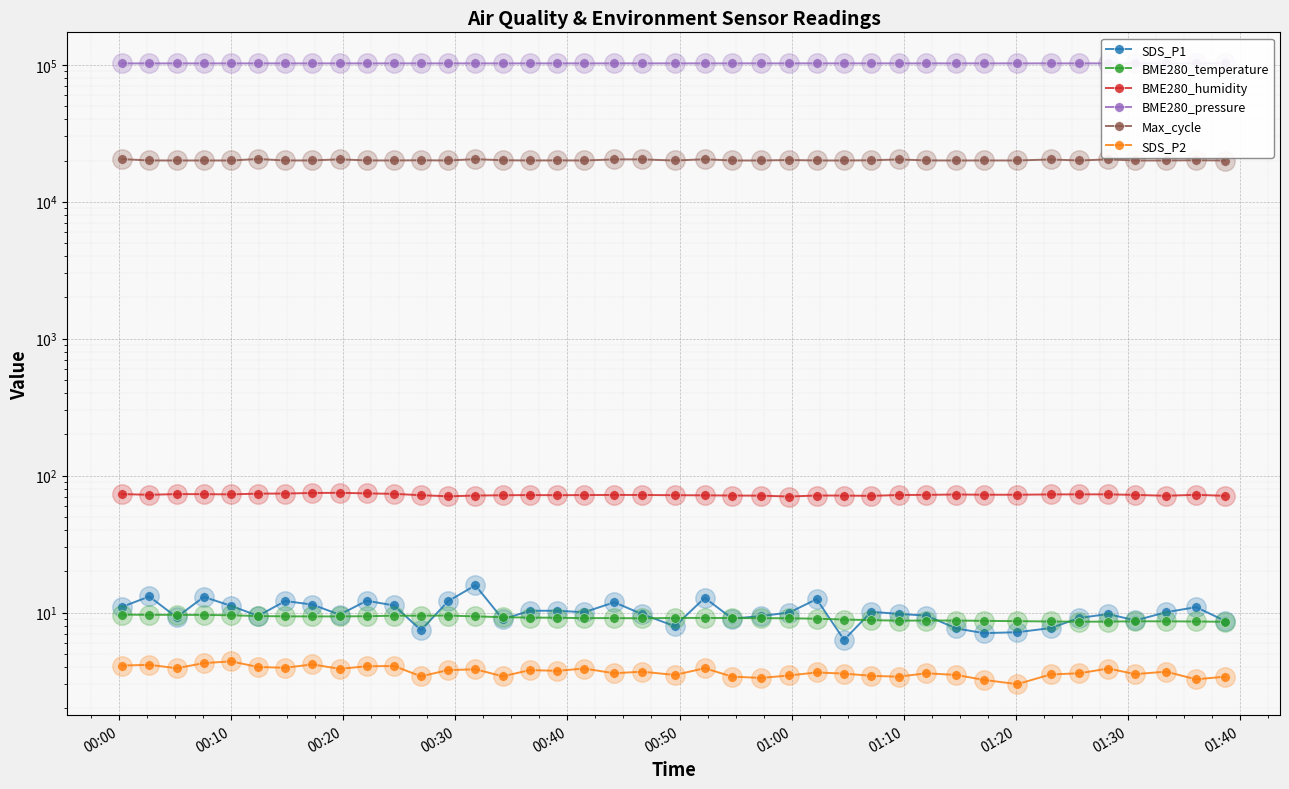

What are all the series names shown in the legend?

SDS_P1, BME280_temperature, BME280_humidity, BME280_pressure, Max_cycle, SDS_P2